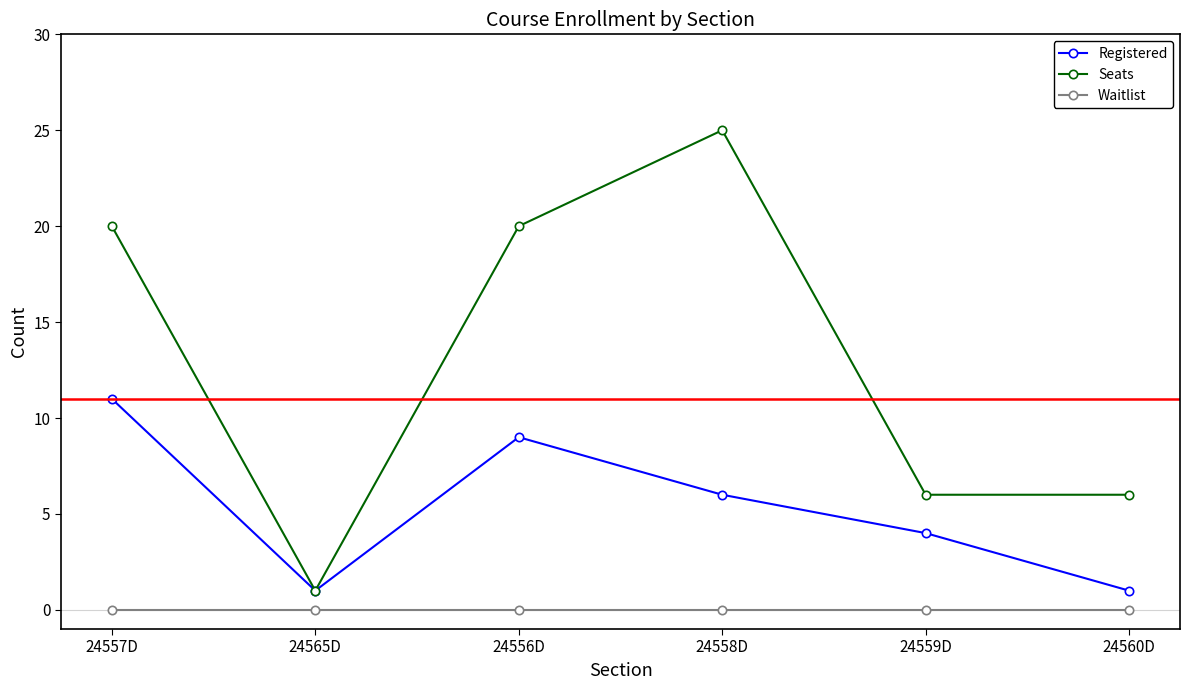

How many series are shown in this chart?

3